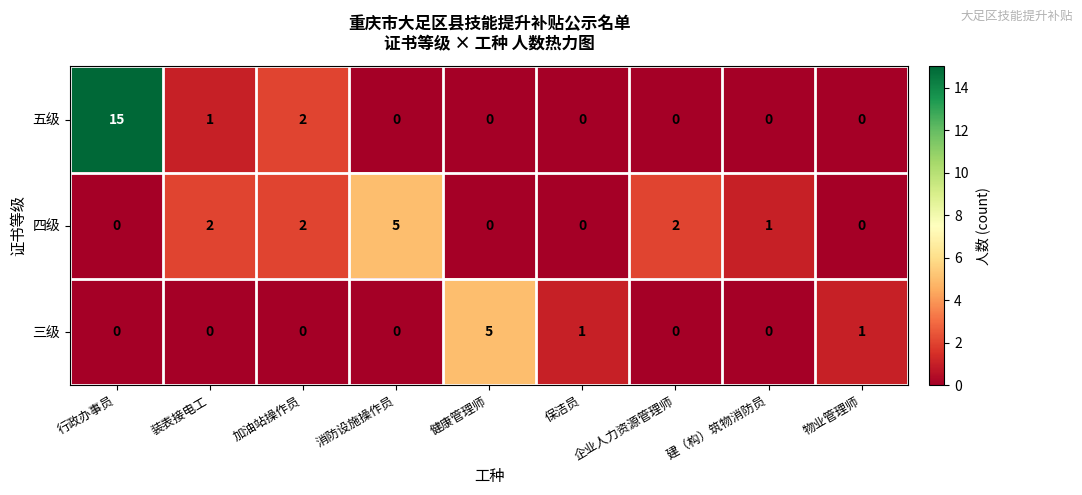

Is it true that 三级 equals -2 at 企业人力资源管理师?

False